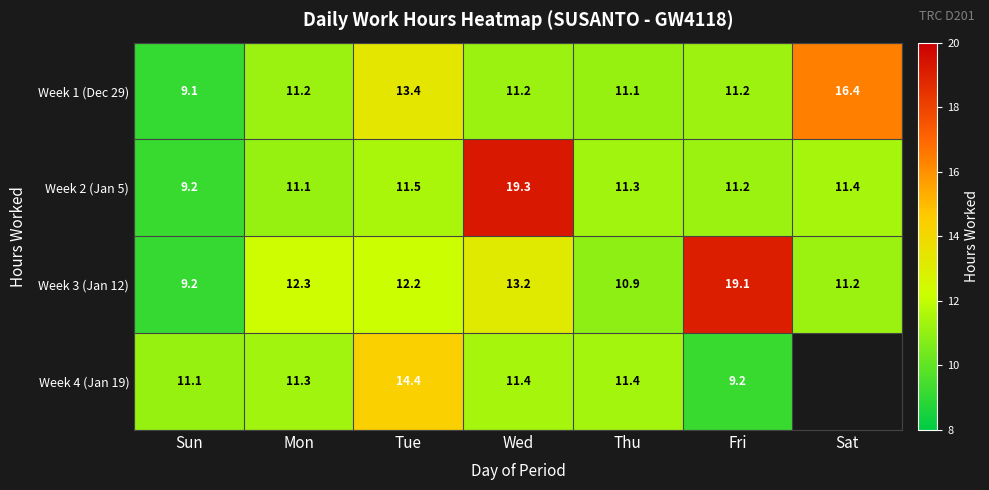

Is the value of Week 3 (Jan 12) at Mon greater than the value of Week 4 (Jan 19) at Thu?

Yes